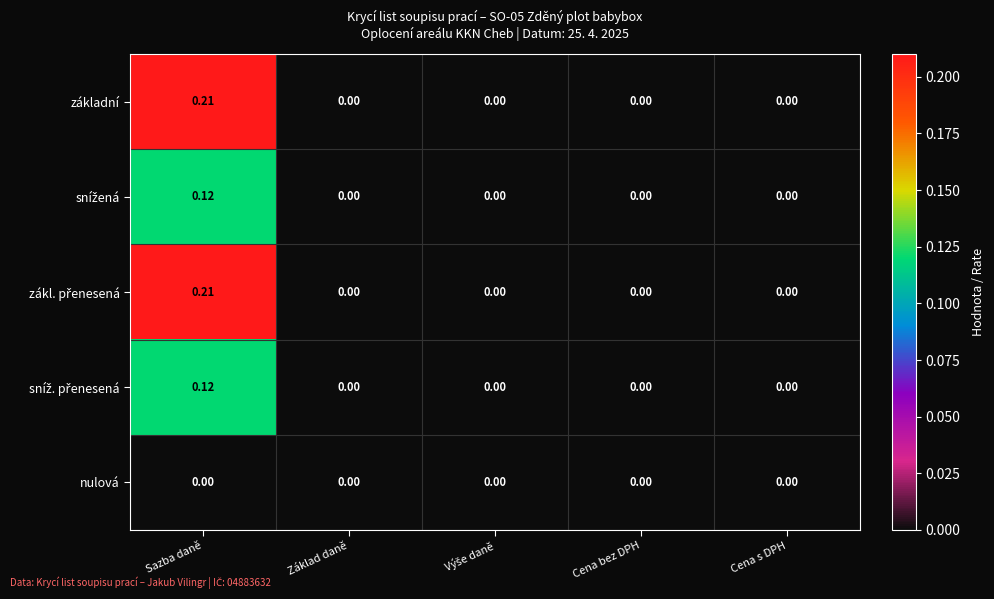

At which category is the sum across all series the highest?

Sazba daně